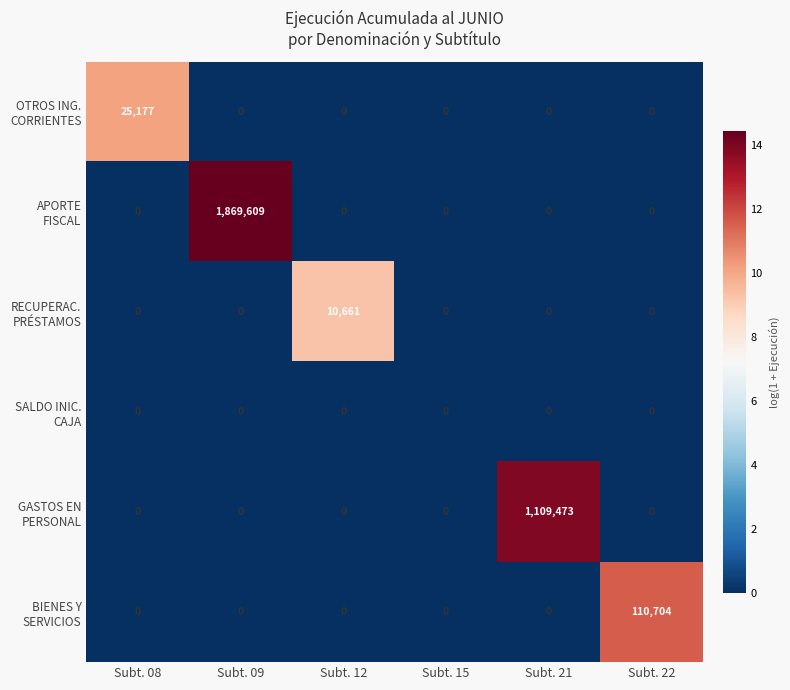

What is the spread (max minus min) of values at Subt. 08?

25177